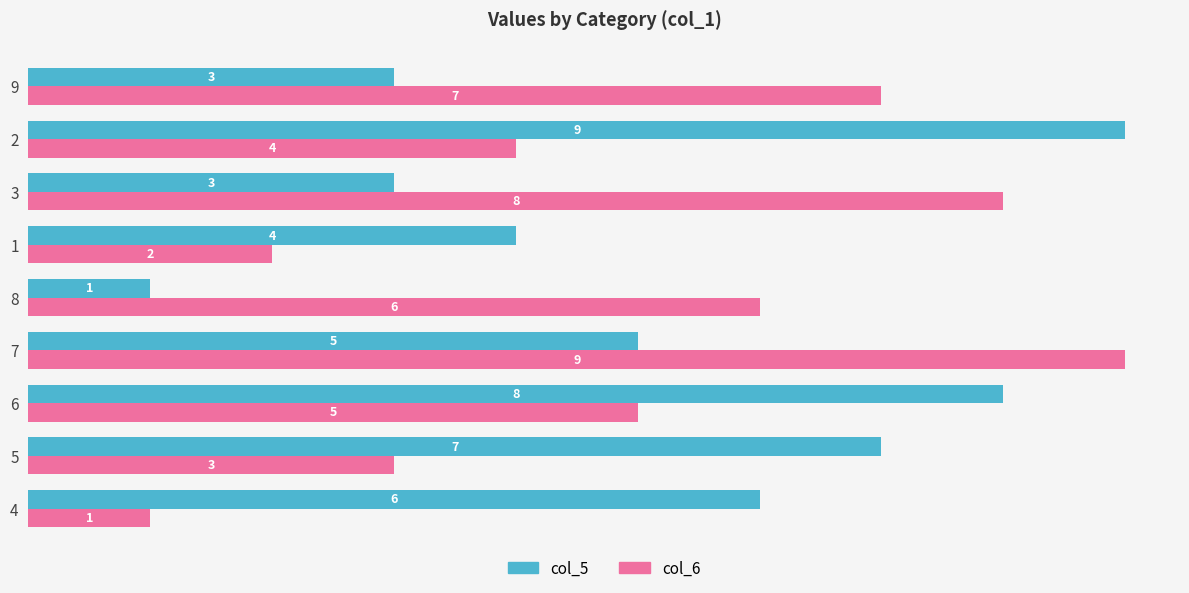

At how many categories does at least one series exceed 3?

9